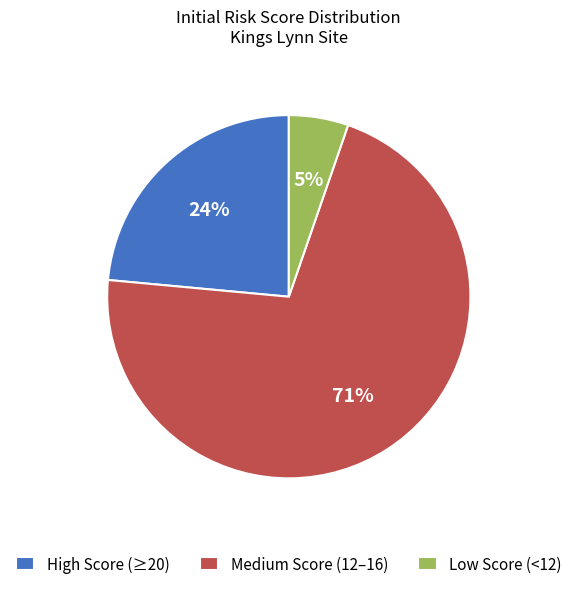

The Medium Score (12–16) slice represents 65% of the pie. True or false?

False